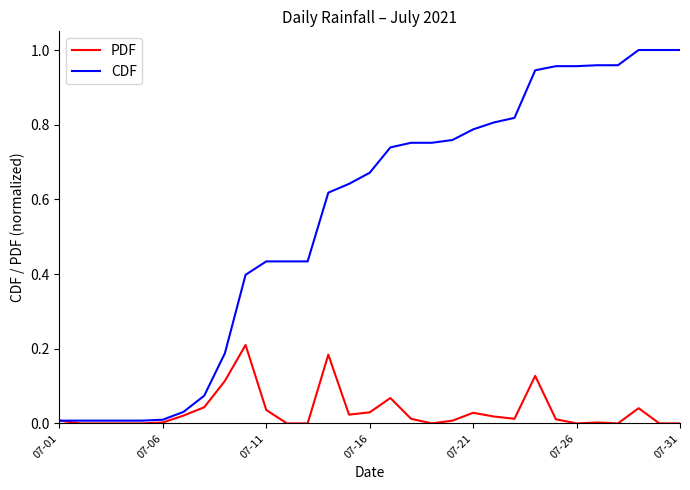

Which series has the largest range (max minus min)?

CDF